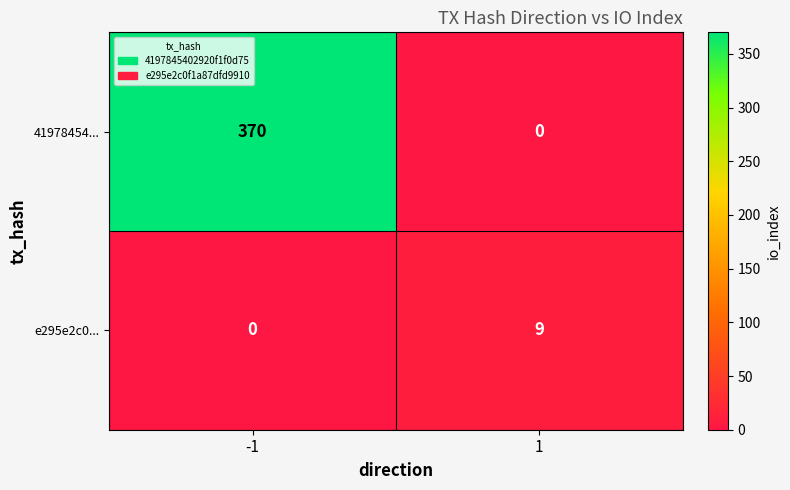

The value of e295e2c0... at -1 is -4. True or false?

False